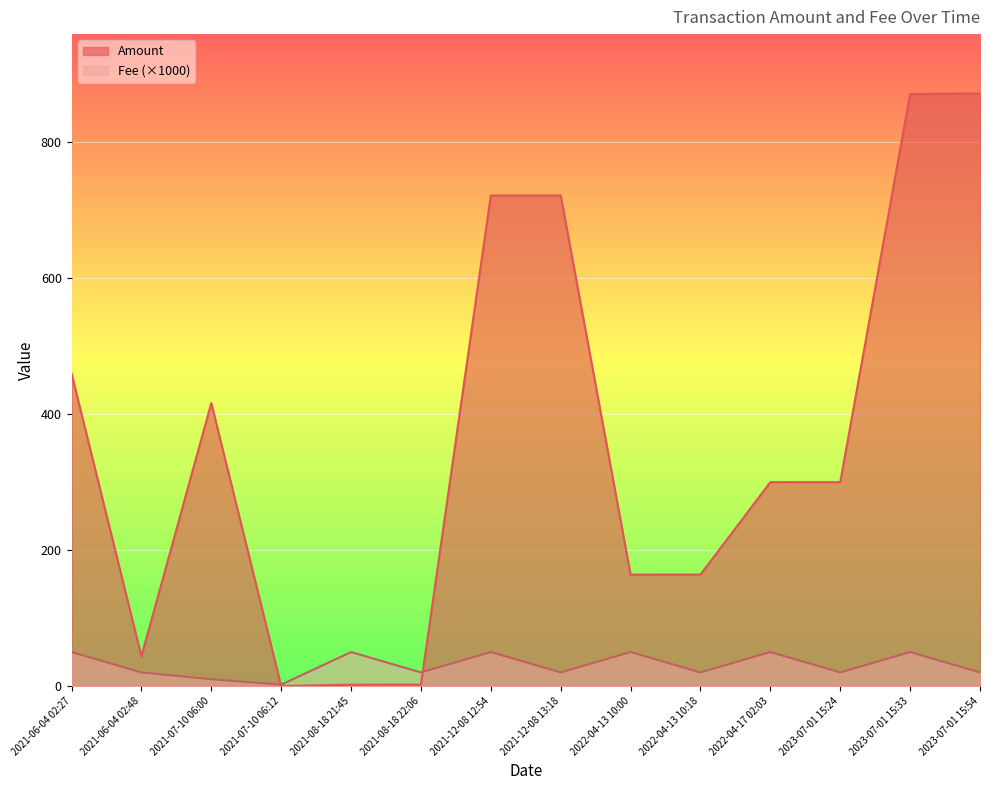

After their last crossing, which series has the higher values: Fee or Amount?

Amount